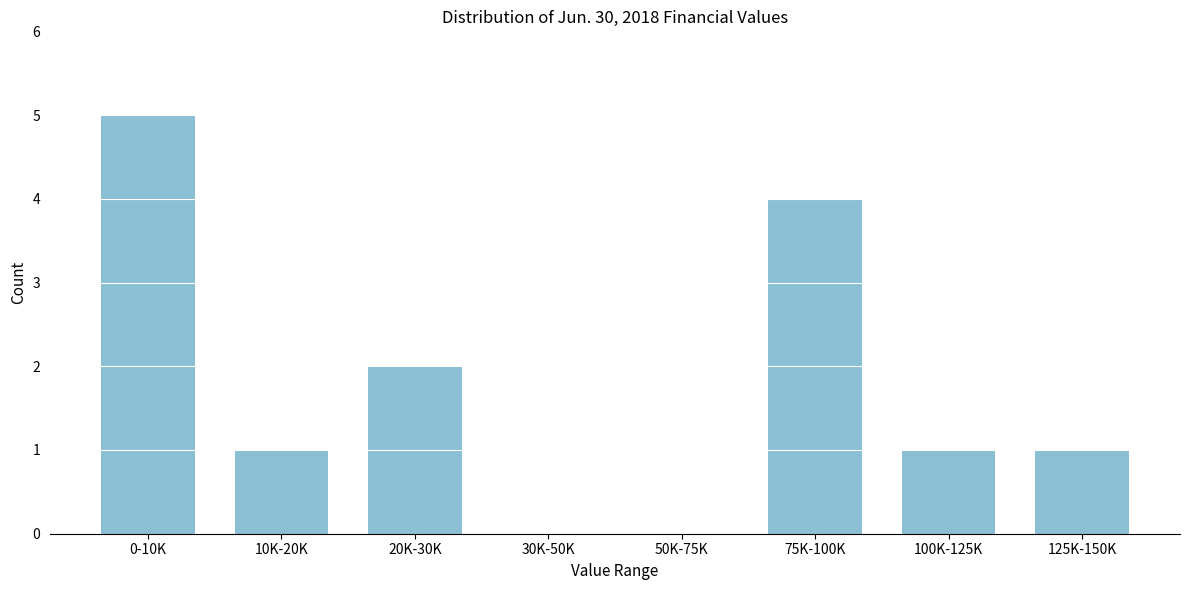

Reading left to right, what are all the values shown in this chart?

0-10K=5	10K-20K=1	20K-30K=2	30K-50K=0	50K-75K=0	75K-100K=4	100K-125K=1	125K-150K=1